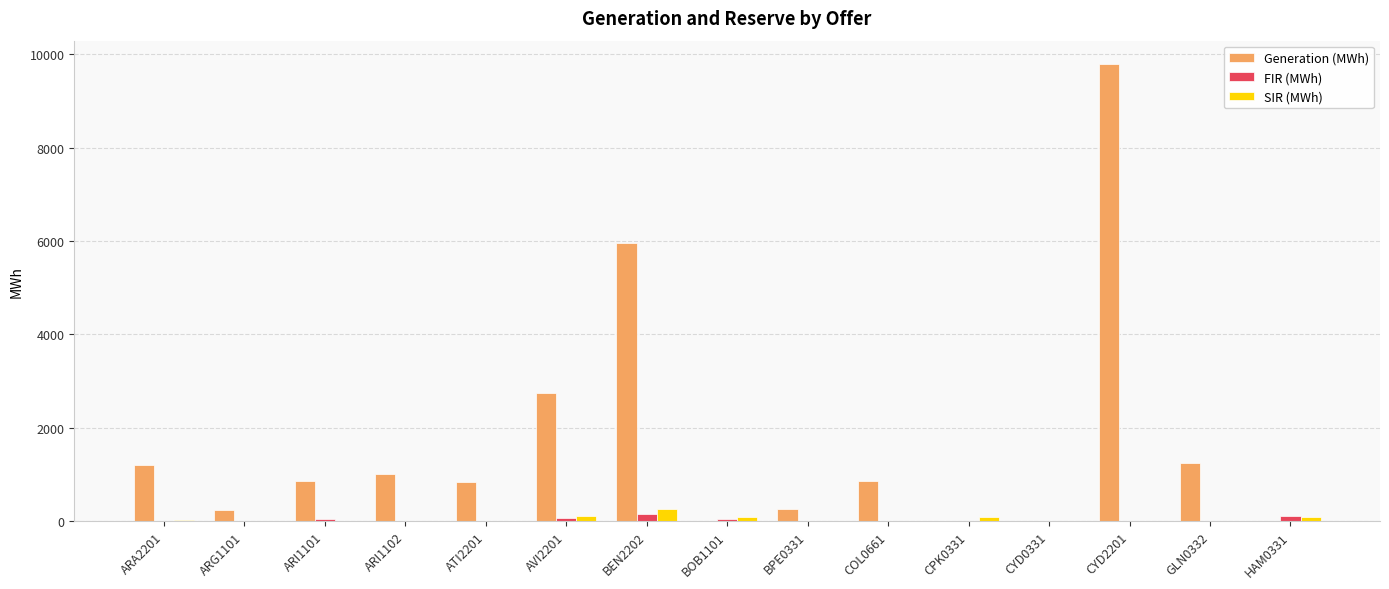

Count the number of data series in this chart.

3